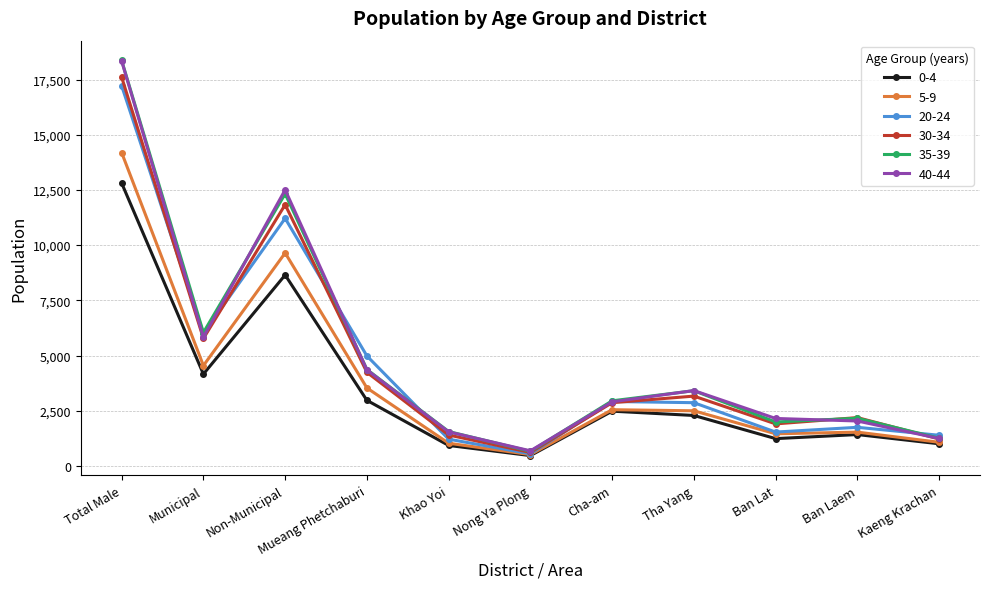

Which series has the largest range (max minus min)?

35-39